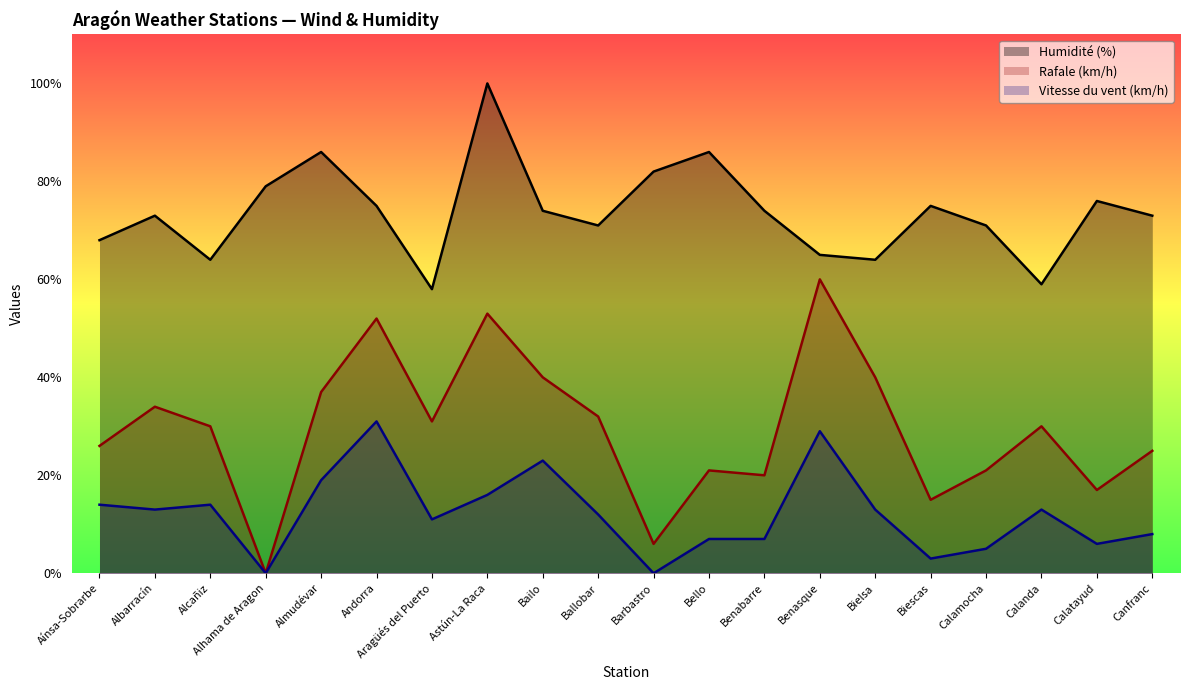

What are all the series names shown in the legend?

Humidité (%), Rafale (km/h), Vitesse du vent (km/h)